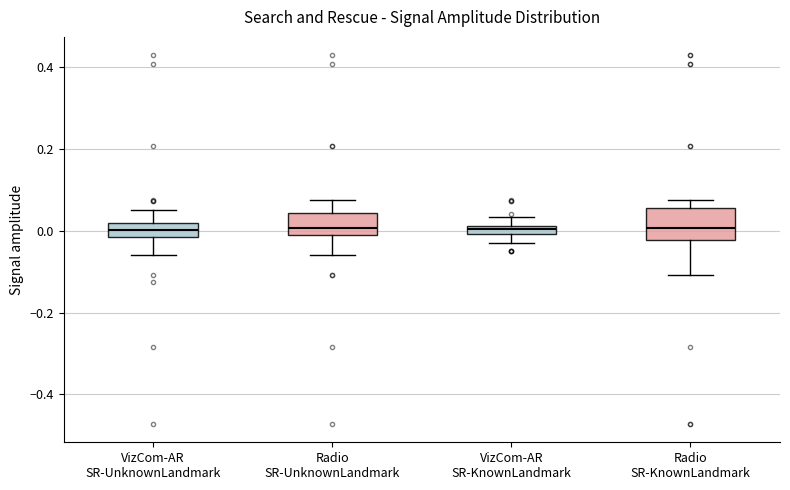

Which box is the tallest, from its lower edge to its upper edge?

Radio SR-KnownLandmark